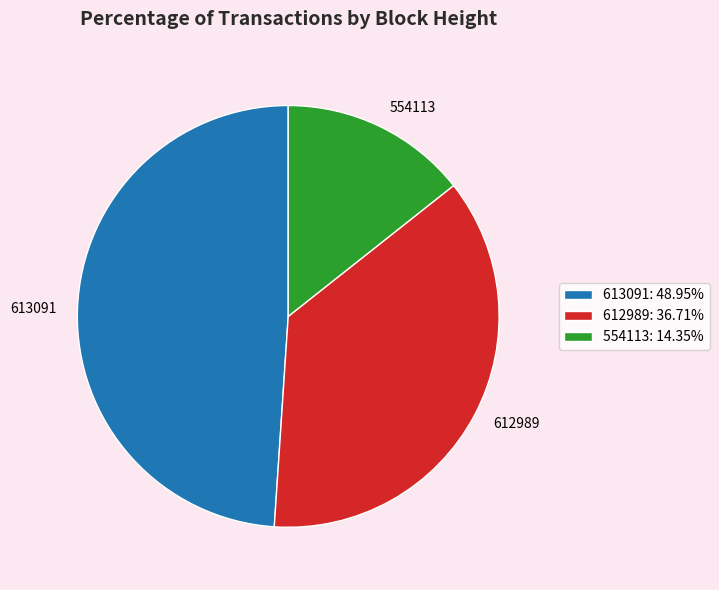

Count the number of slices in the pie.

3